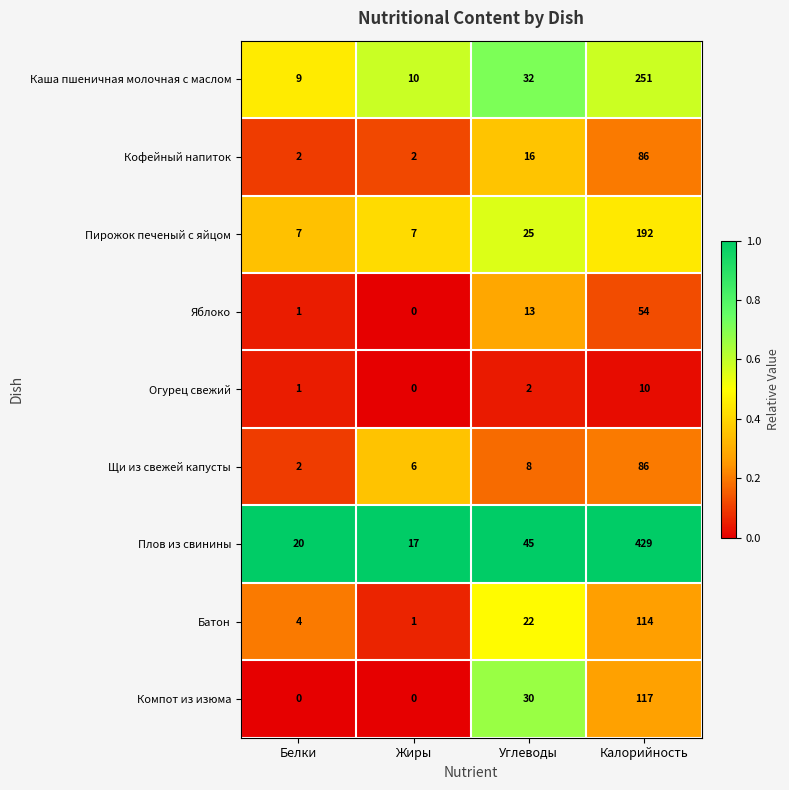

What is the average value of the Плов из свинины series?

128